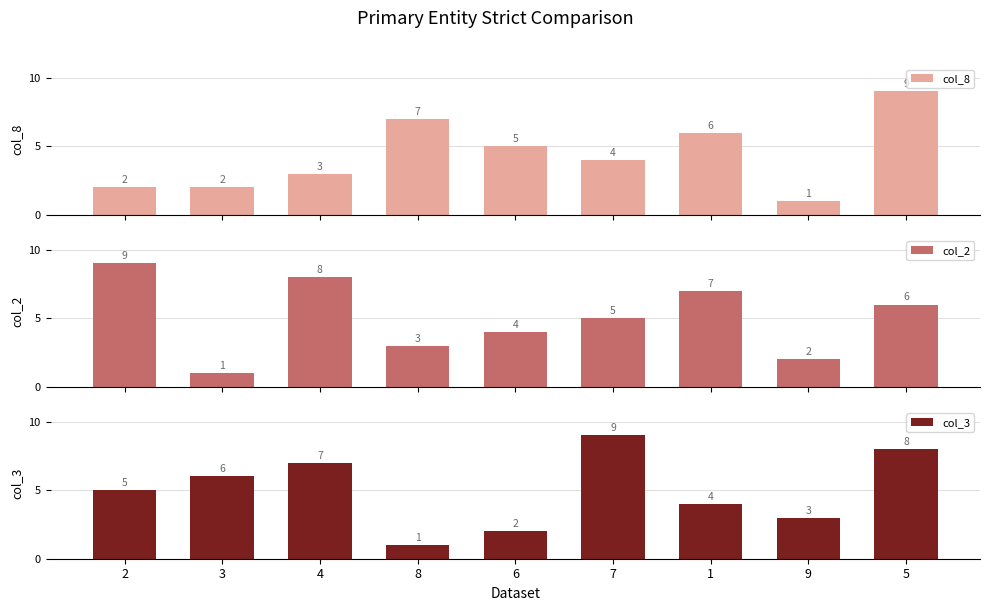

What are all the series names shown in the legend?

col_8, col_2, col_3